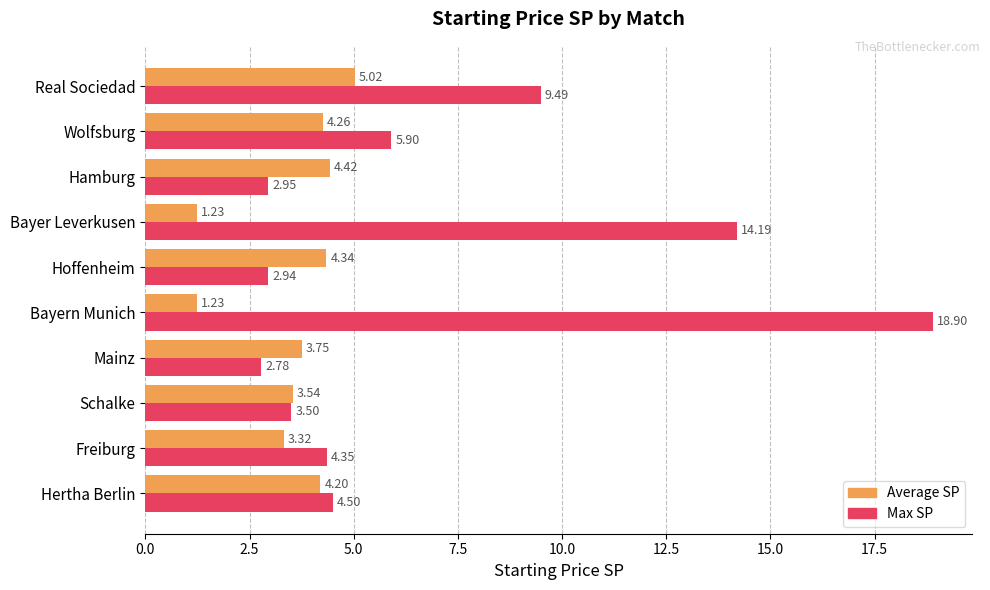

What is the average value of the Average SP series?

3.5